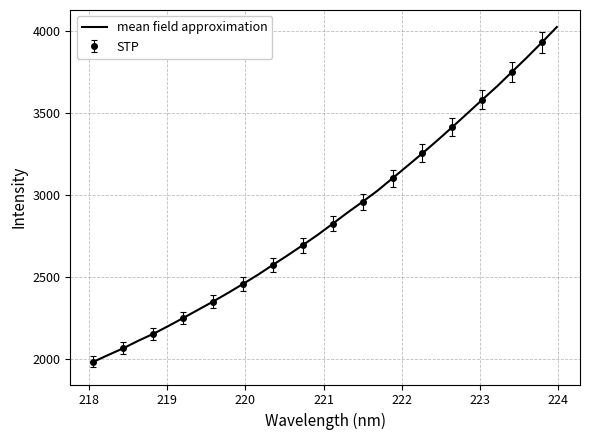

What is the lowest value of the mean field approximation series?

1986.2